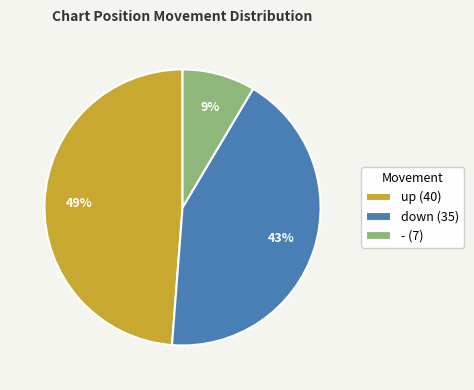

Approximately how many times larger is the value at up compared to down?

1.1